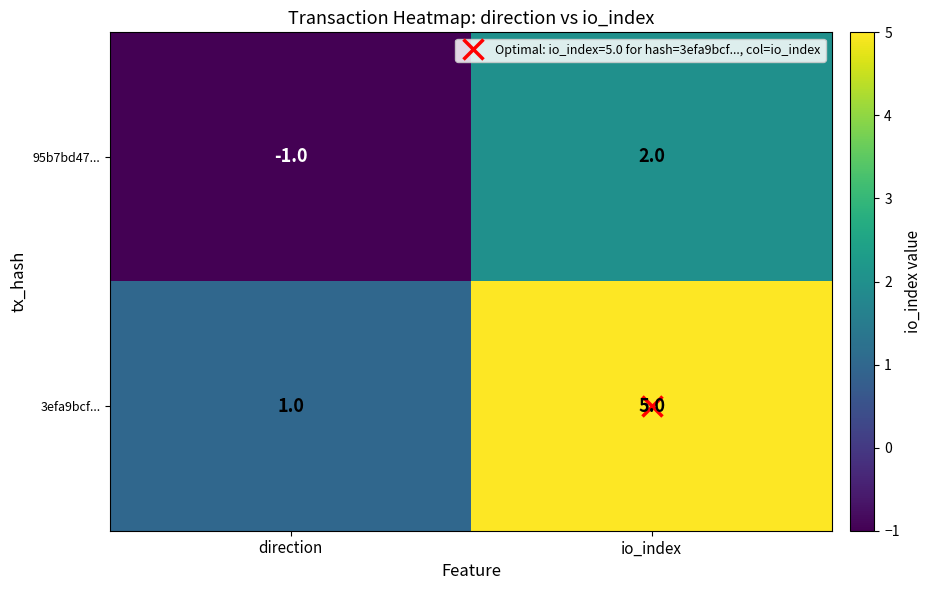

What is the difference between the 95b7bd47... values at direction and io_index?

3